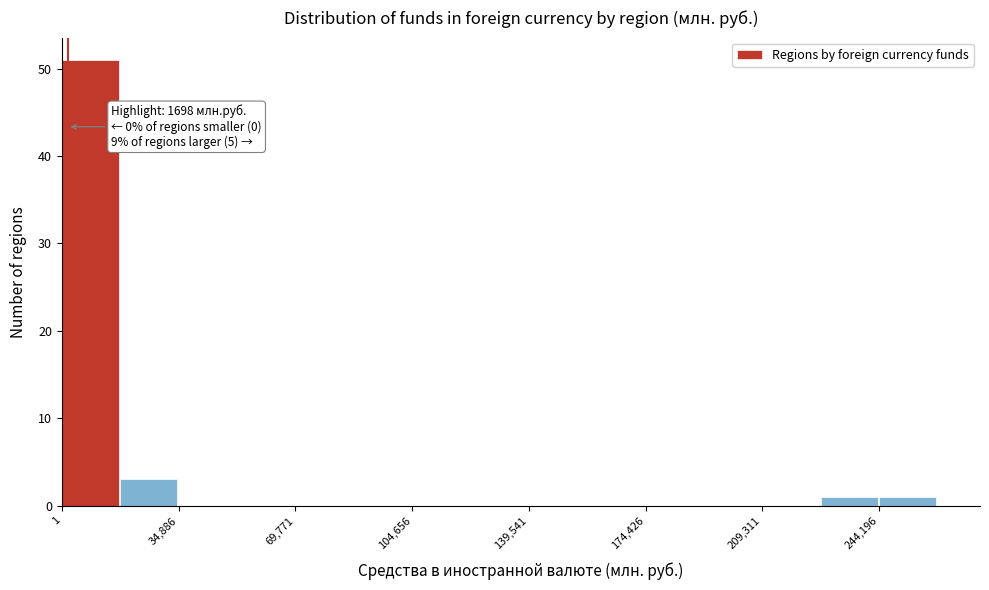

Around what value on the x-axis is the tallest bar? Give the approximate position of its centre, as read against the axis.

10000